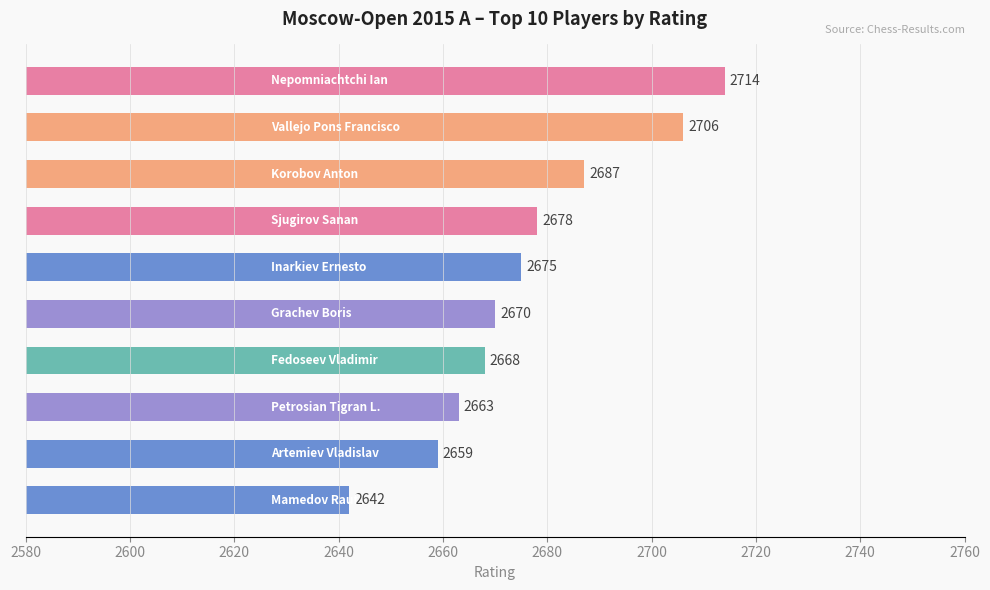

How many bars are there in total?

10